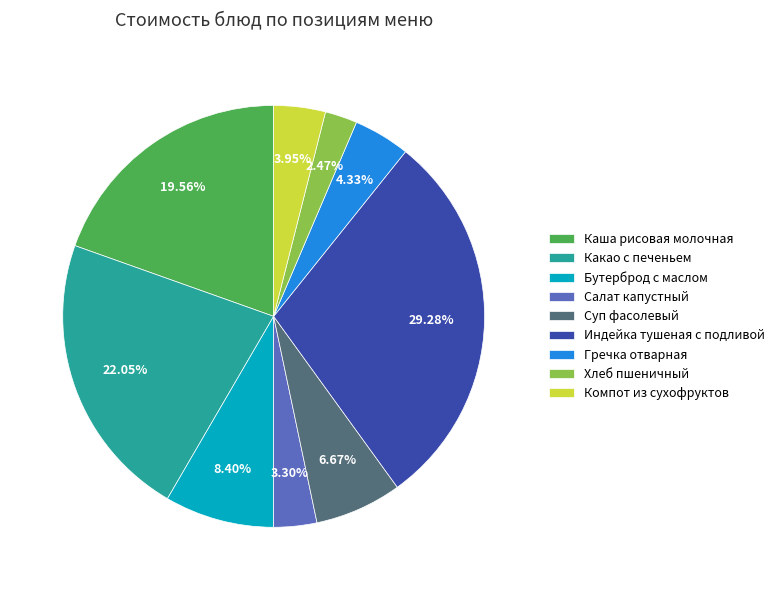

What percentage is the Салат капустный slice, to the nearest percent?

3%